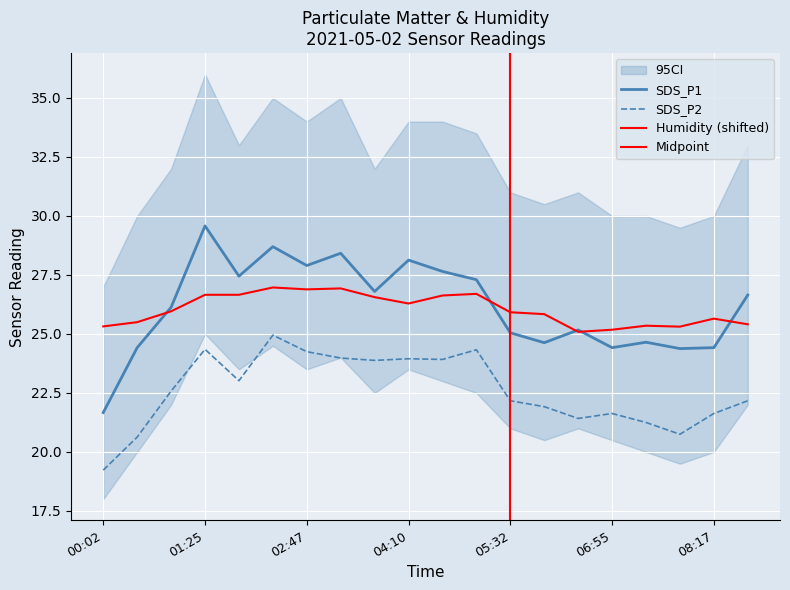

What is the label of the 12th point from the right?

03:42